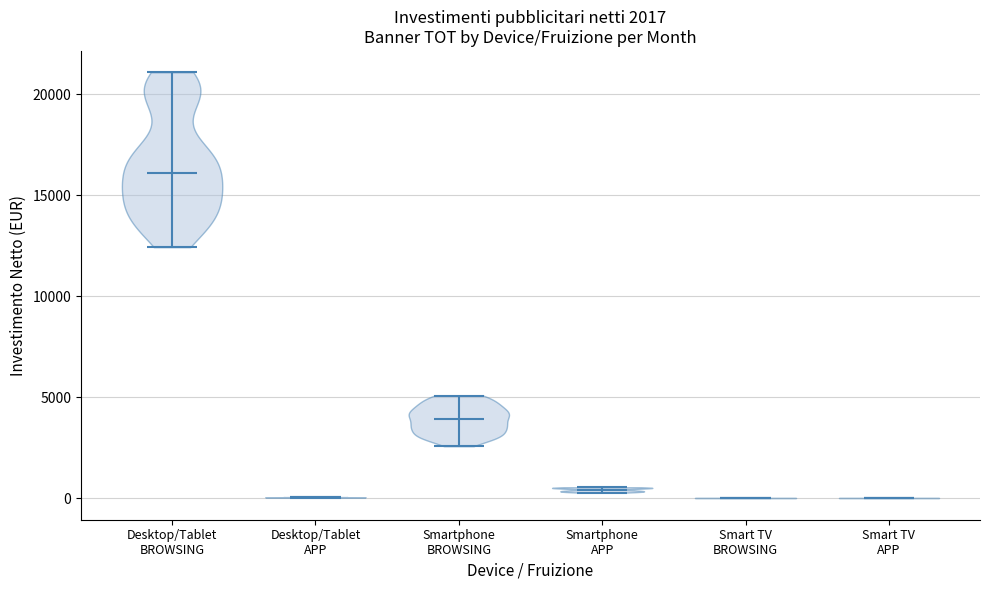

Which violin has the highest median line?

Desktop/Tablet BROWSING